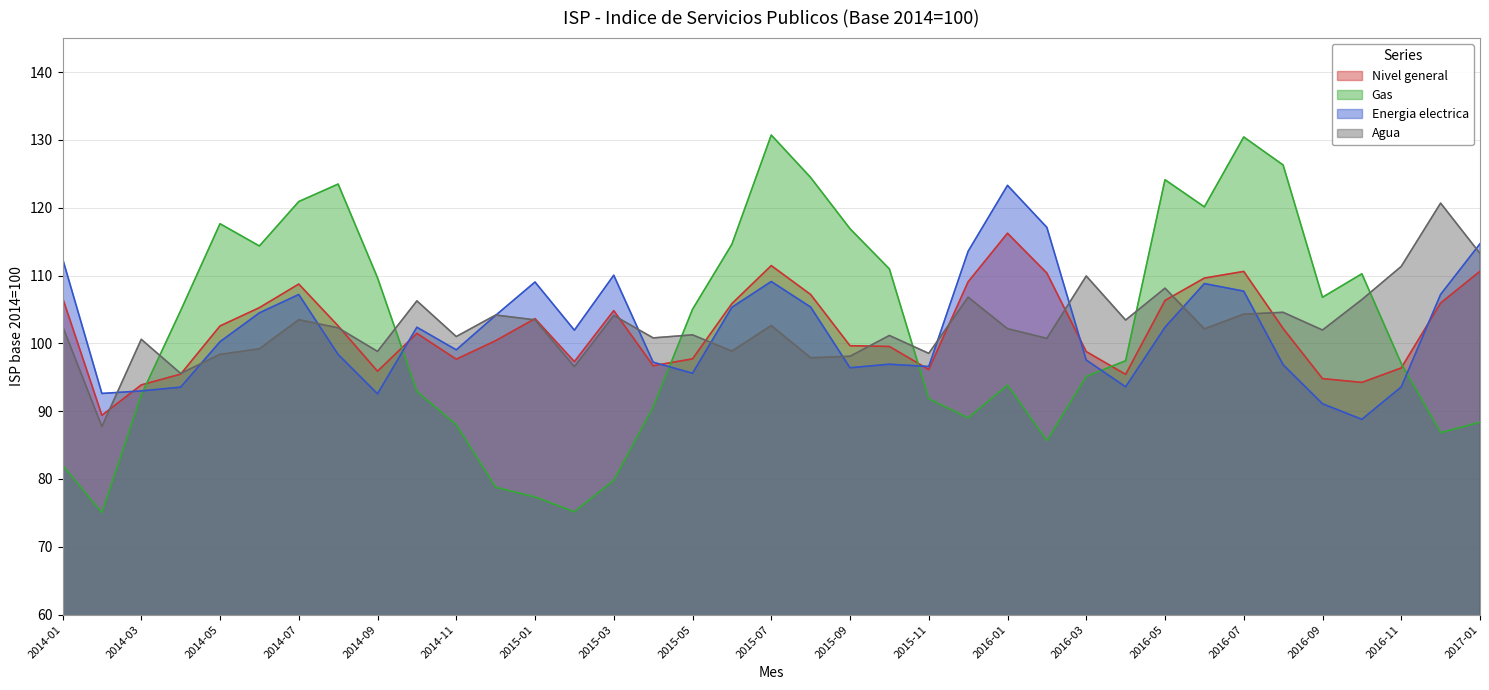

What are all the series names shown in the legend?

Nivel general, Gas, Energia electrica, Agua